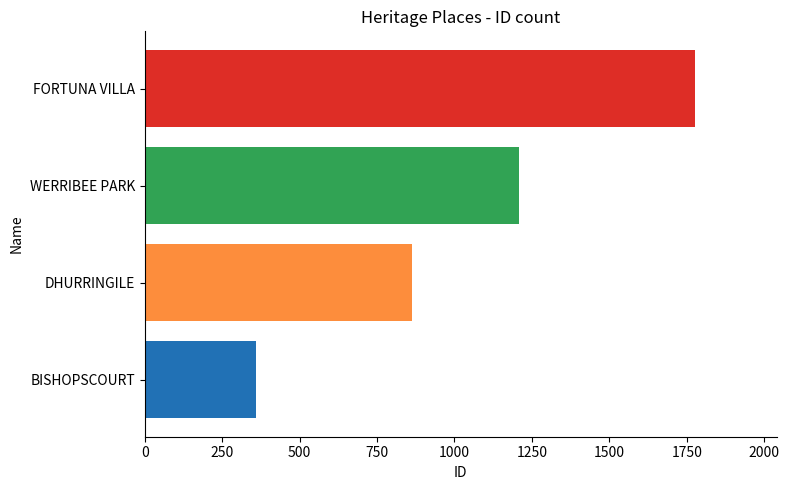

Which label corresponds to the largest value in the chart?

FORTUNA VILLA